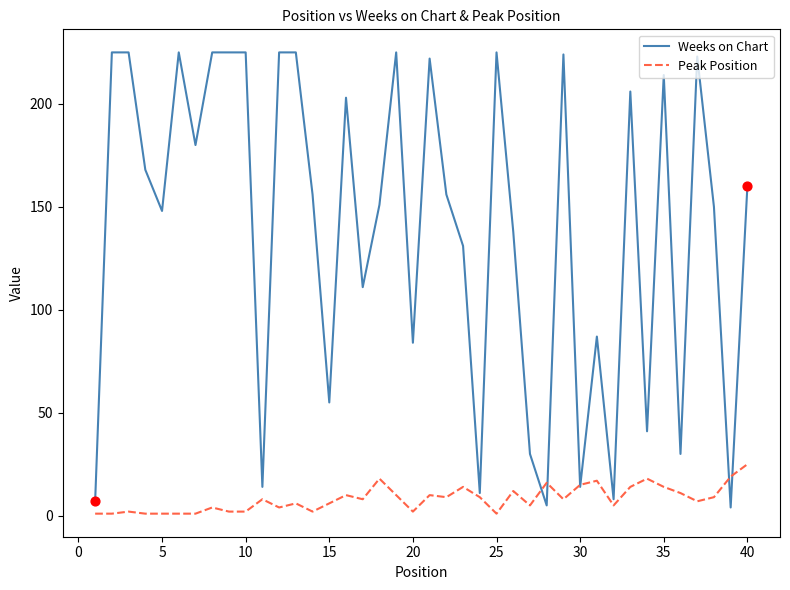

Which series has the largest total across all categories?

Weeks on Chart